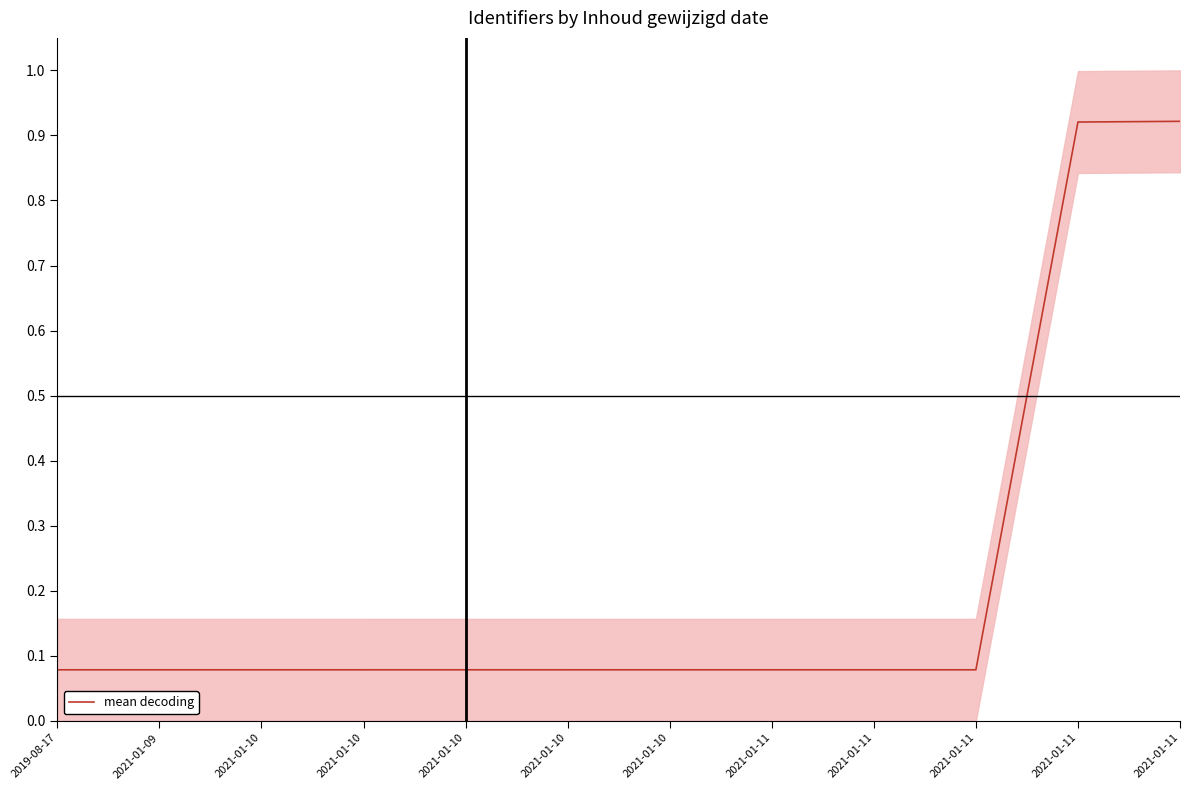

Reading left to right, list all the values displayed in this chart.

2019-08-17=0.1	2021-01-09=0.1	2021-01-10=0.1	2021-01-10=0.1	2021-01-10=0.1	2021-01-10=0.1	2021-01-10=0.1	2021-01-11=0.1	2021-01-11=0.1	2021-01-11=0.1	2021-01-11=0.9	2021-01-11=0.9